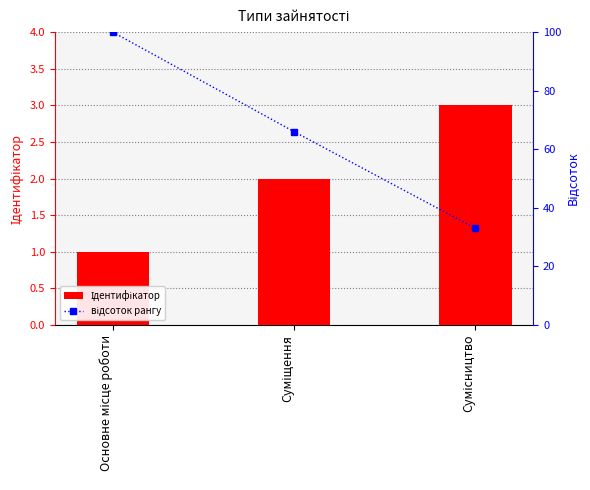

Where does the Ідентифікатор series first go above 2?

Сумісництво